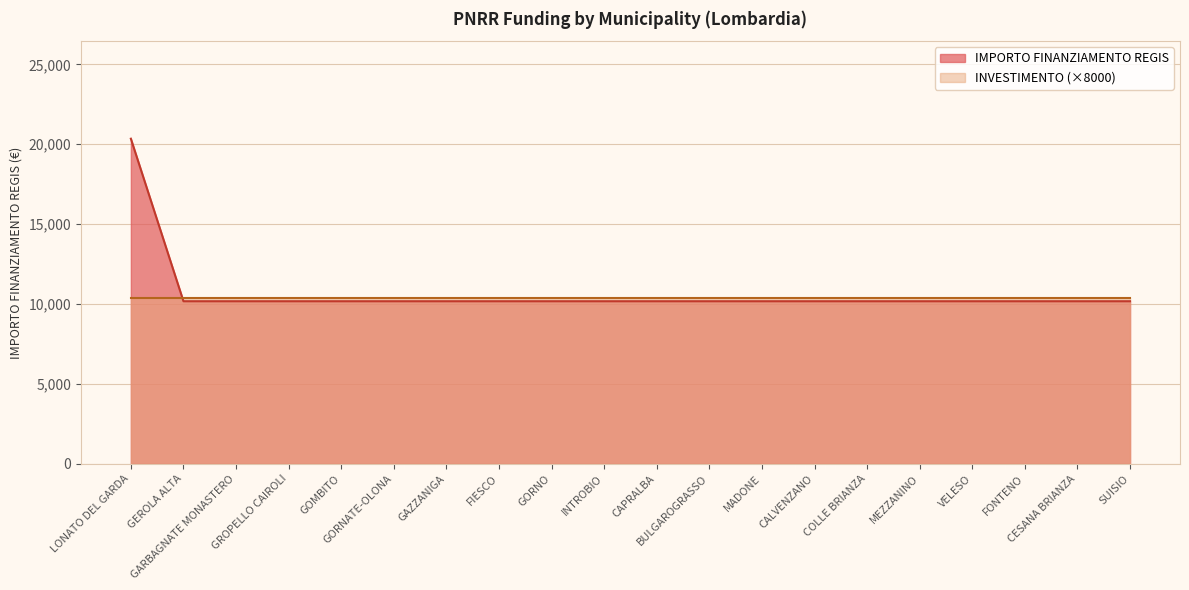

Which label corresponds to the smallest value in the chart?

GEROLA ALTA